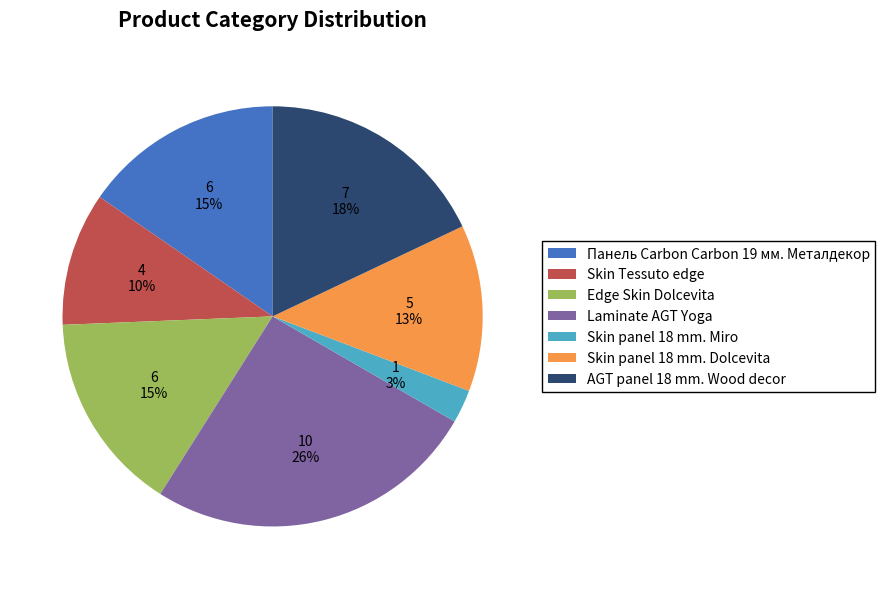

Do Skin panel 18 mm. Miro and Skin panel 18 mm. Dolcevita together represent more than half of the pie?

No